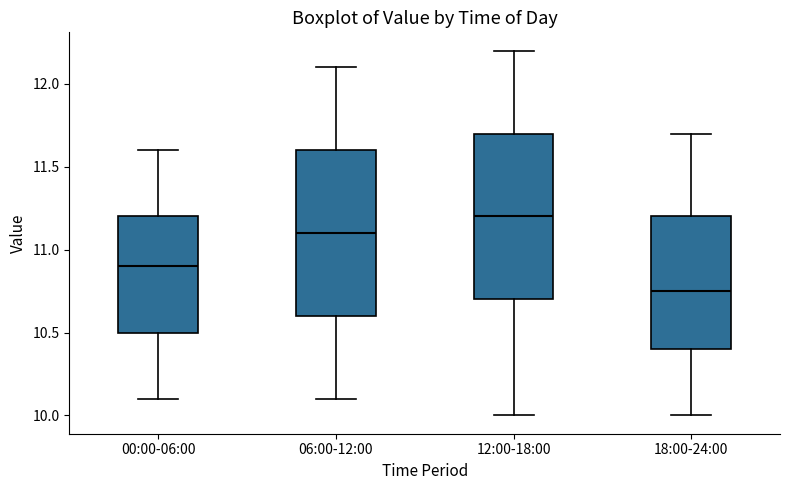

Which box's median line is the lowest?

18:00-24:00